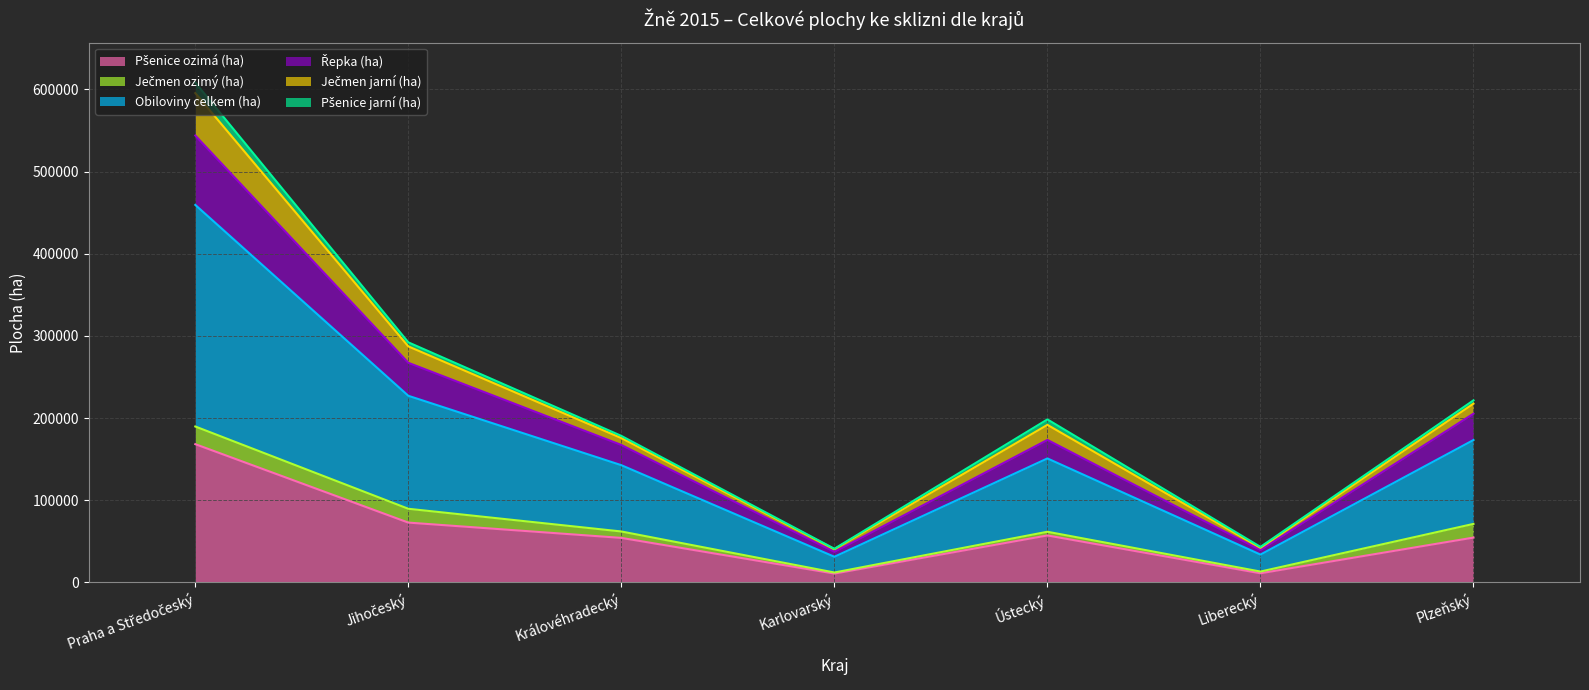

What is the difference between the Obiloviny celkem (ha) values at Jihočeský and Praha a Středočeský?

232256